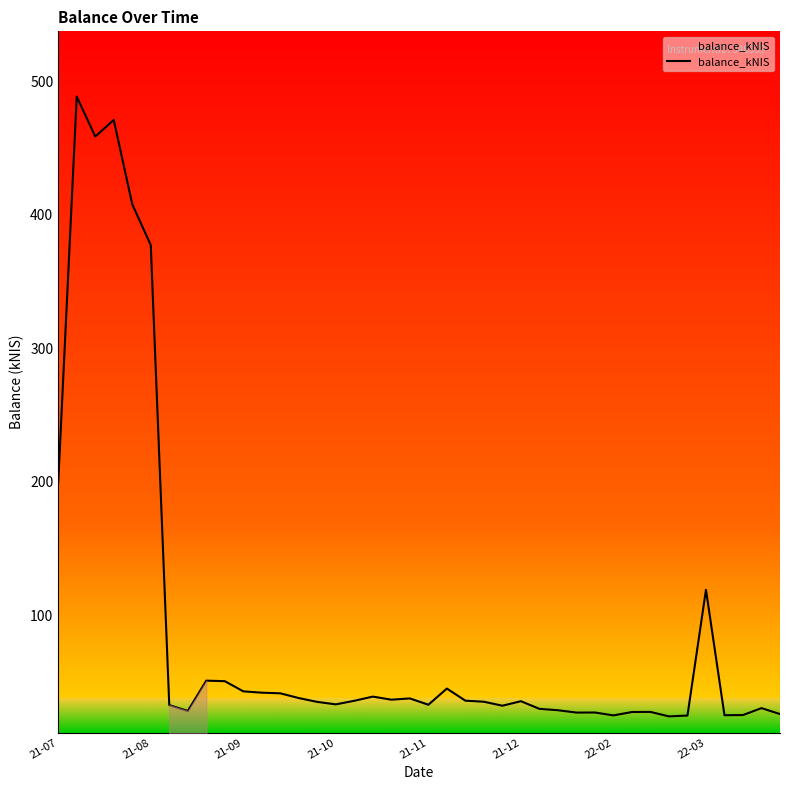

What is the greatest value displayed?

488.7